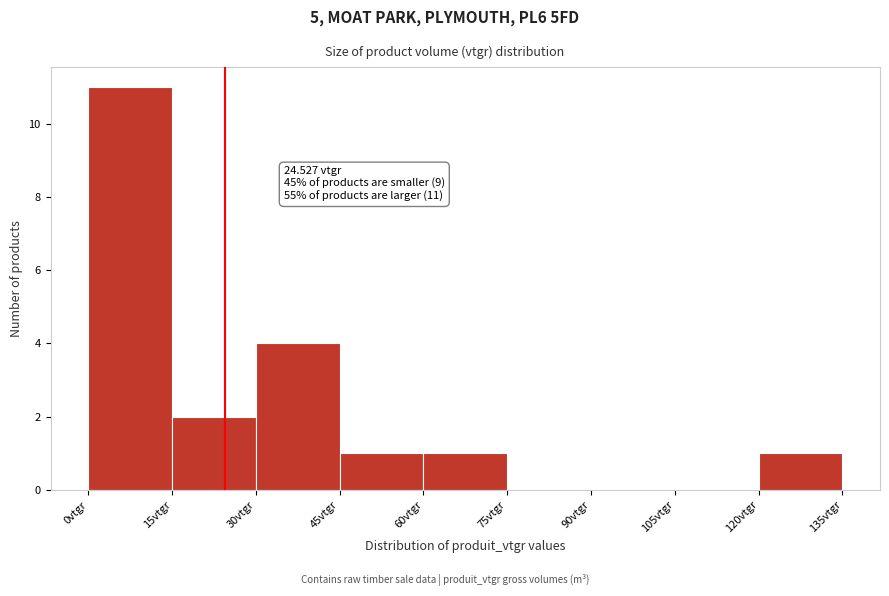

Which range on the x-axis has the tallest bar?

0 to 15